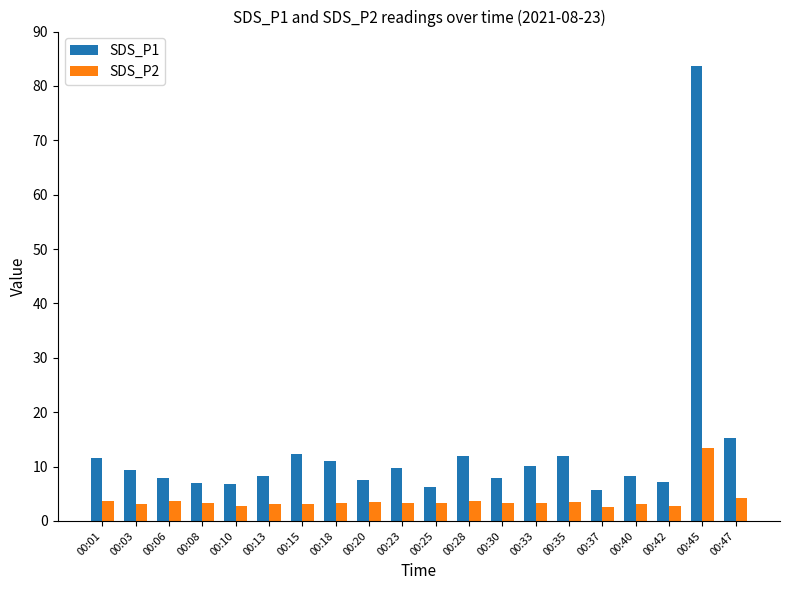

What are all the series names shown in the legend?

SDS_P1, SDS_P2